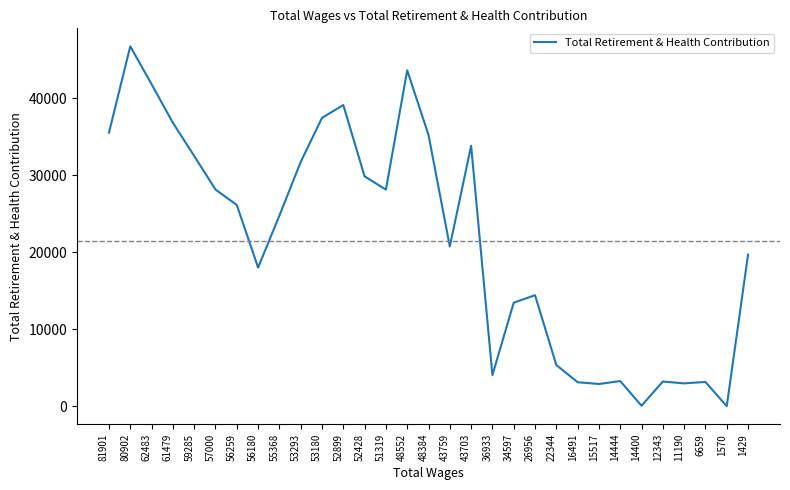

Is it true that the value at 56259 is 8099?

False